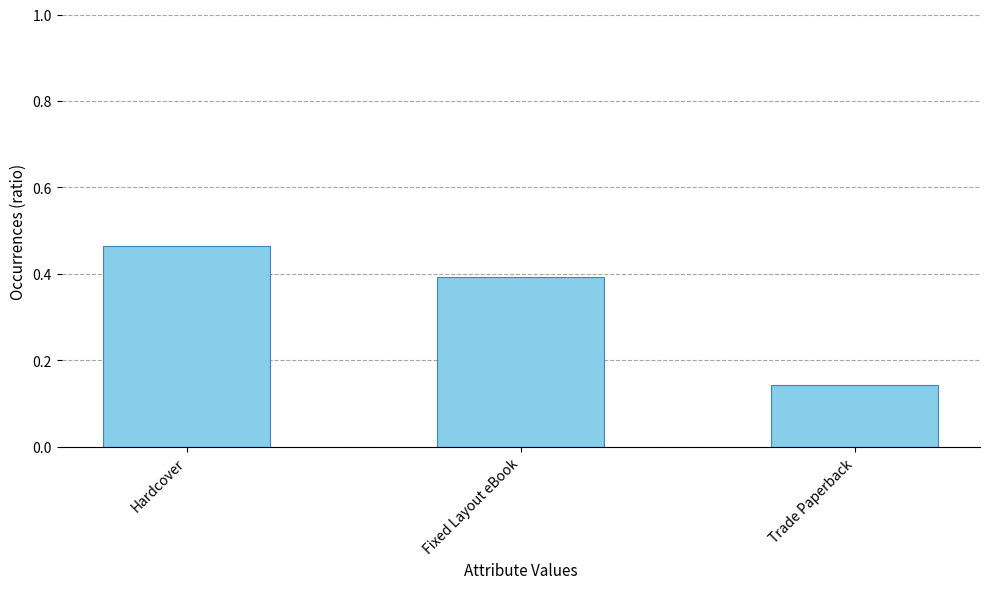

What is the average value?

0.3